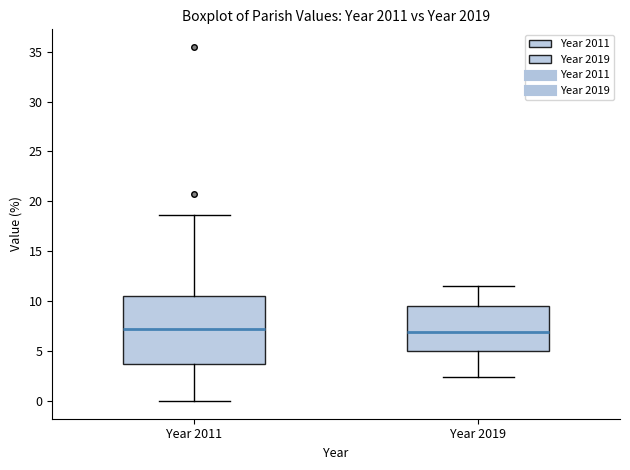

Reading left to right, transcribe this box plot: for each box, give where its median line is, the range the box spans, and where its two whiskers end, as read against the y-axis. The values are not printed on the chart, so give them approximately, as read against the axis.

Year 2011: median 7.0, box 3.5 to 10.5, whiskers 0.0 to 18.5
Year 2019: median 7.0, box 5.0 to 9.5, whiskers 2.5 to 11.5